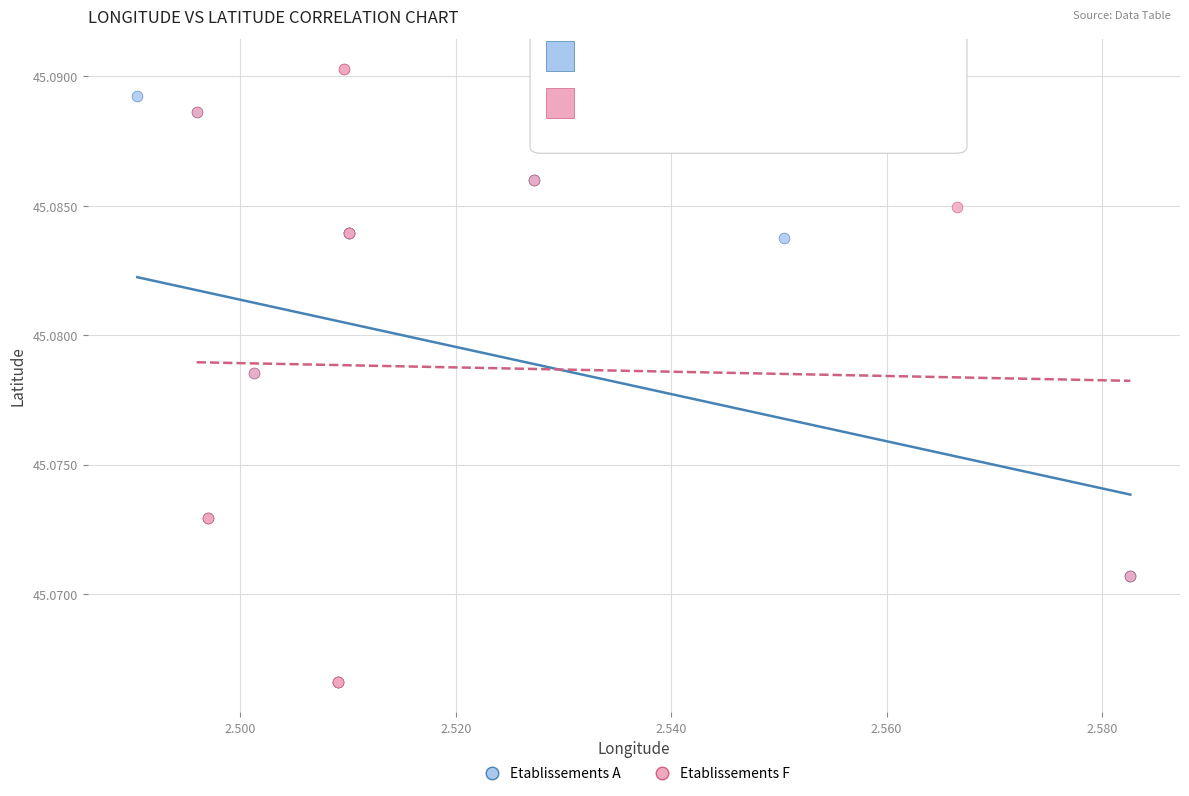

Which series reaches the maximum Y coordinate?

Etablissements F